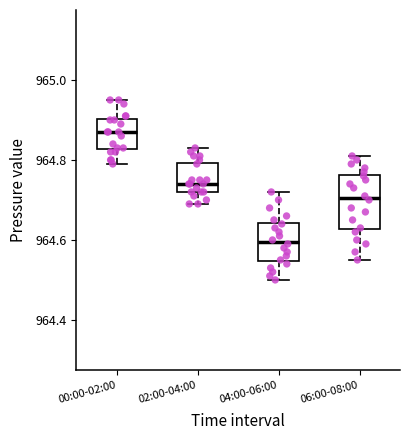

Reading left to right, transcribe this box plot: for each box, give where its median line is, the range the box spans, and where its two whiskers end, as read against the y-axis. The values are not printed on the chart, so give them approximately, as read against the axis.

00:00-02:00: median 964.88, box 964.82 to 964.90, whiskers 964.80 to 964.96
02:00-04:00: median 964.74, box 964.72 to 964.80, whiskers 964.70 to 964.84
04:00-06:00: median 964.60, box 964.54 to 964.64, whiskers 964.50 to 964.72
06:00-08:00: median 964.70, box 964.62 to 964.76, whiskers 964.56 to 964.82